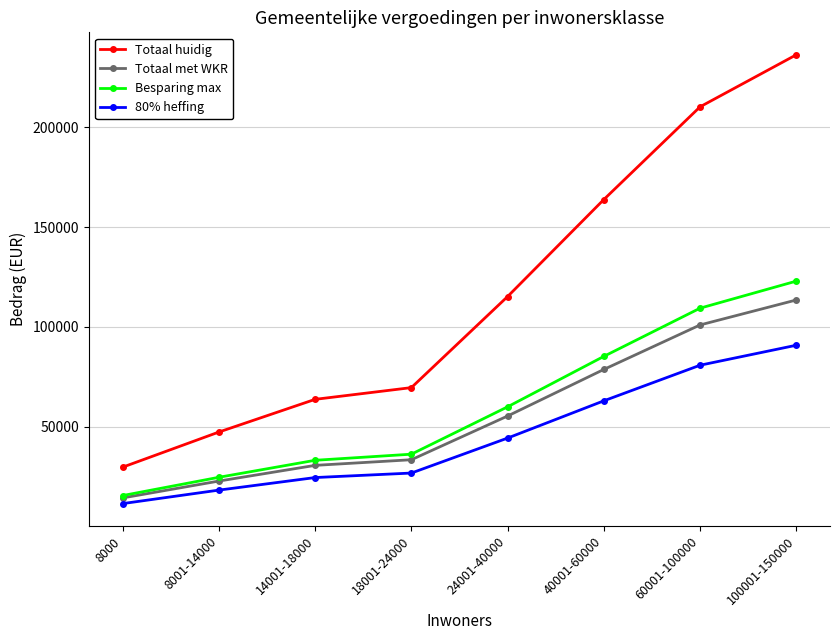

What is the difference between the highest and lowest values at 18001-24000?

42844.8